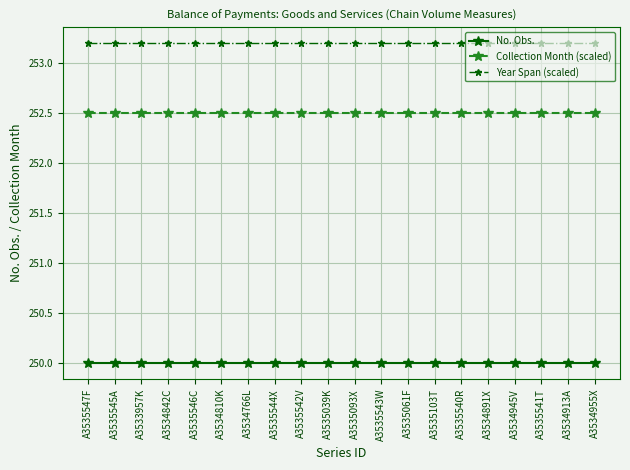

What is the sum of all No. Obs. values?

5000.0